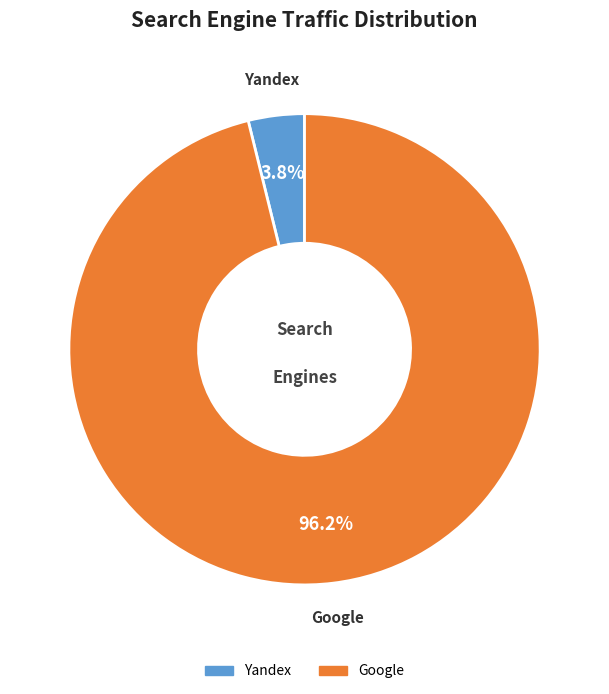

Which category has the smallest portion of the pie?

Yandex